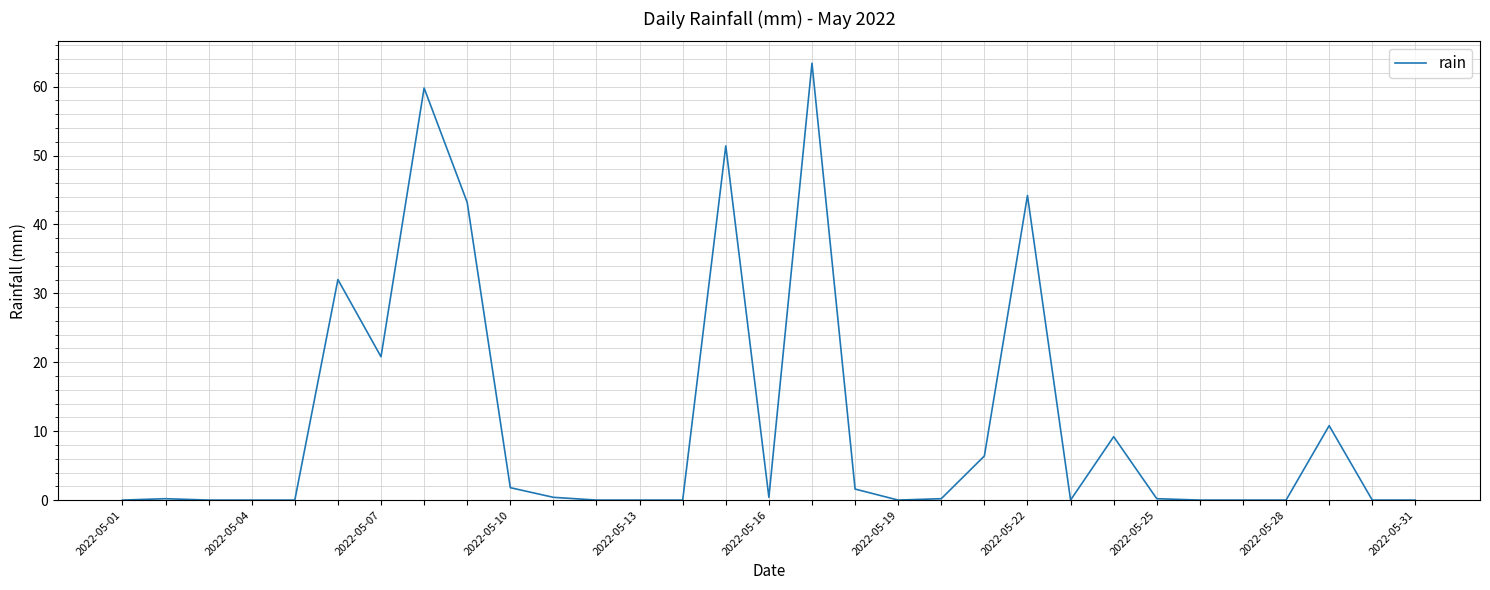

What is the difference between the maximum and second lowest values?

63.4